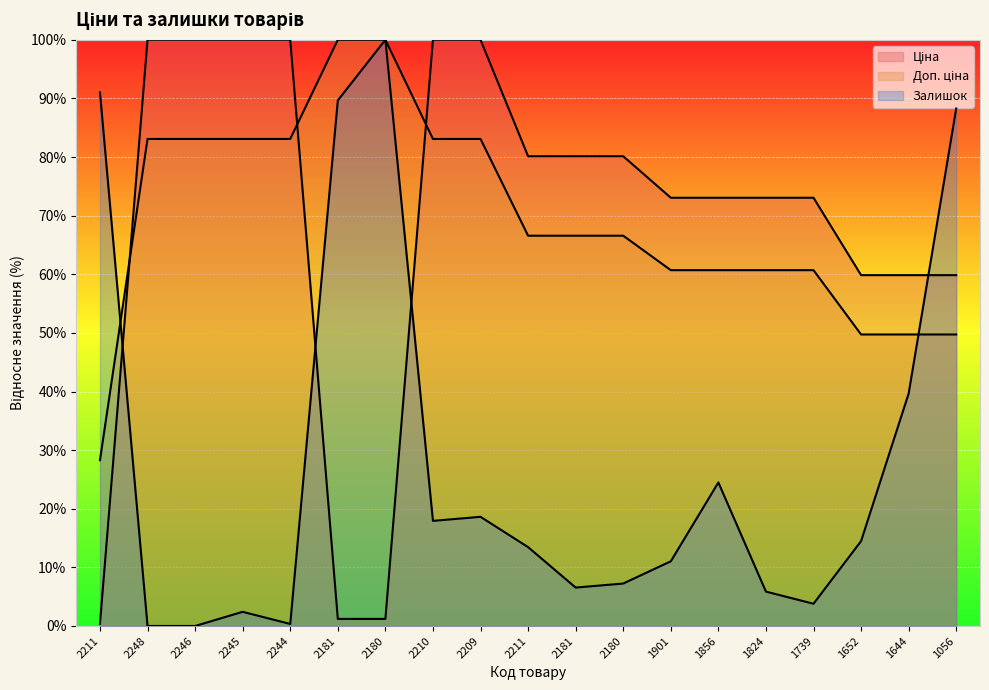

How many values in the Доп. ціна series exceed 66?

11